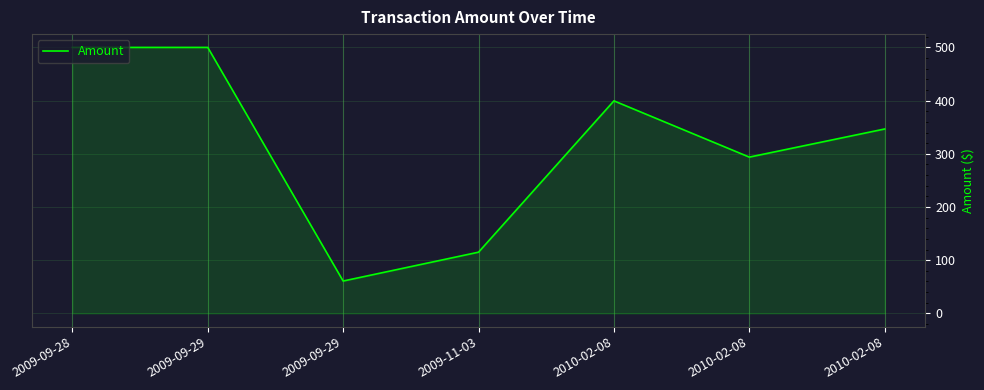

What is the label of the 6th point from the left?

2010-02-08